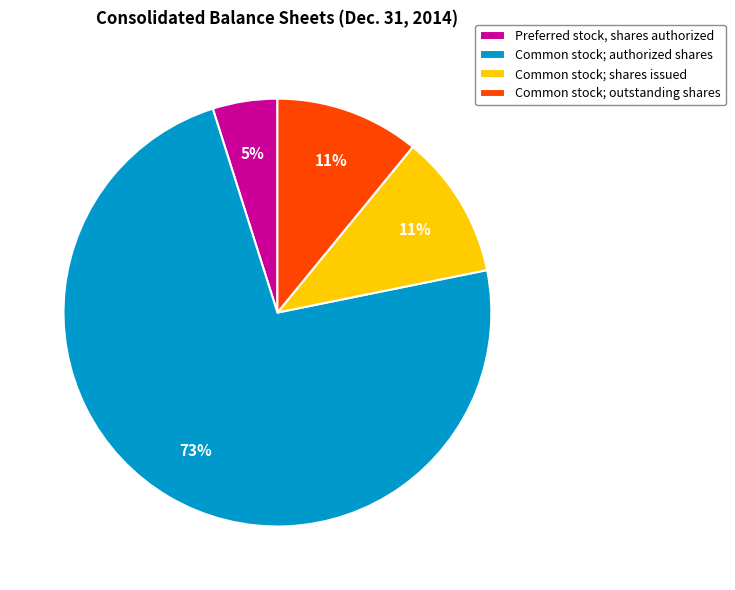

To the nearest percent, what is the difference between the largest and smallest slice percentages?

68%